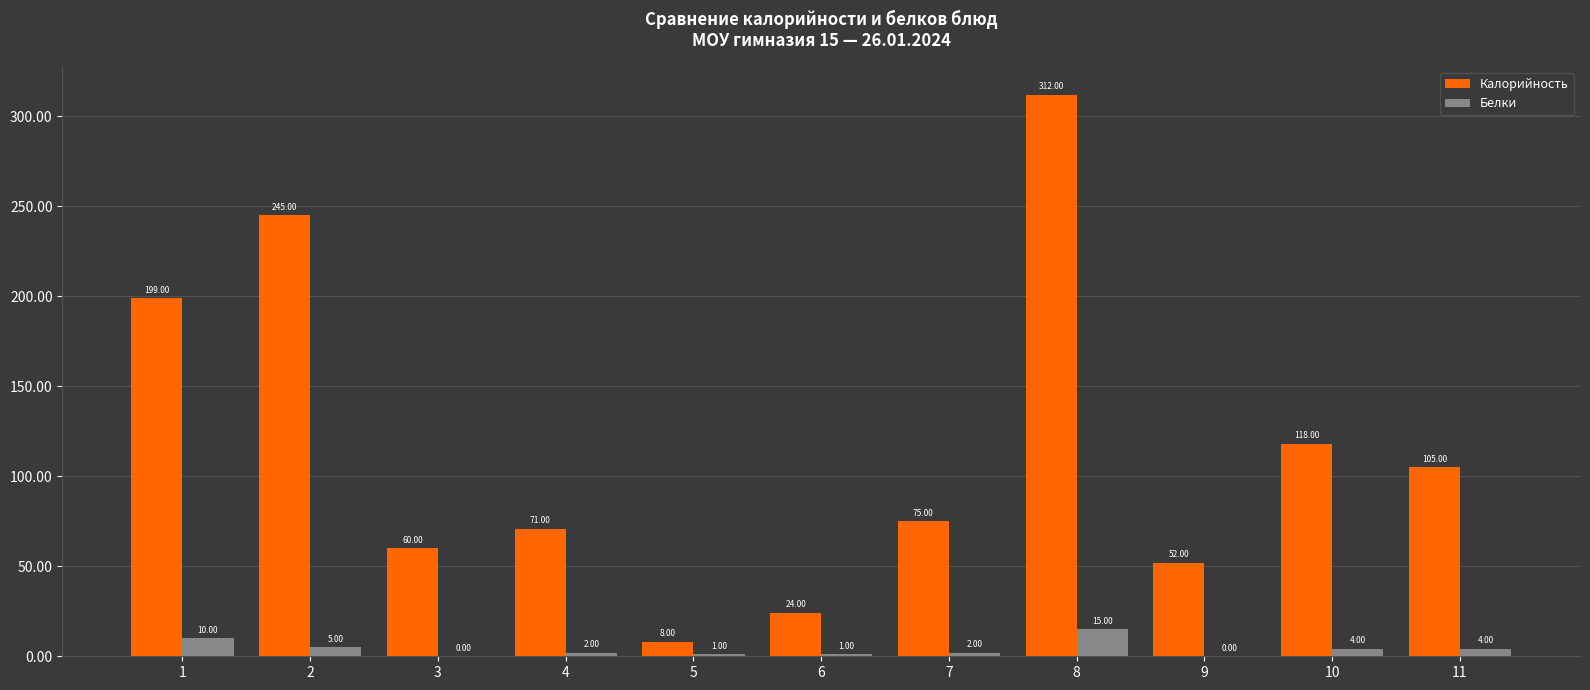

Reading left to right, extract all data points from this chart.

Калорийность: 1=199	2=245	3=60	4=71	5=8	6=24	7=75	8=312	9=52	10=118	11=105
Белки: 1=10	2=5	3=0	4=2	5=1	6=1	7=2	8=15	9=0	10=4	11=4